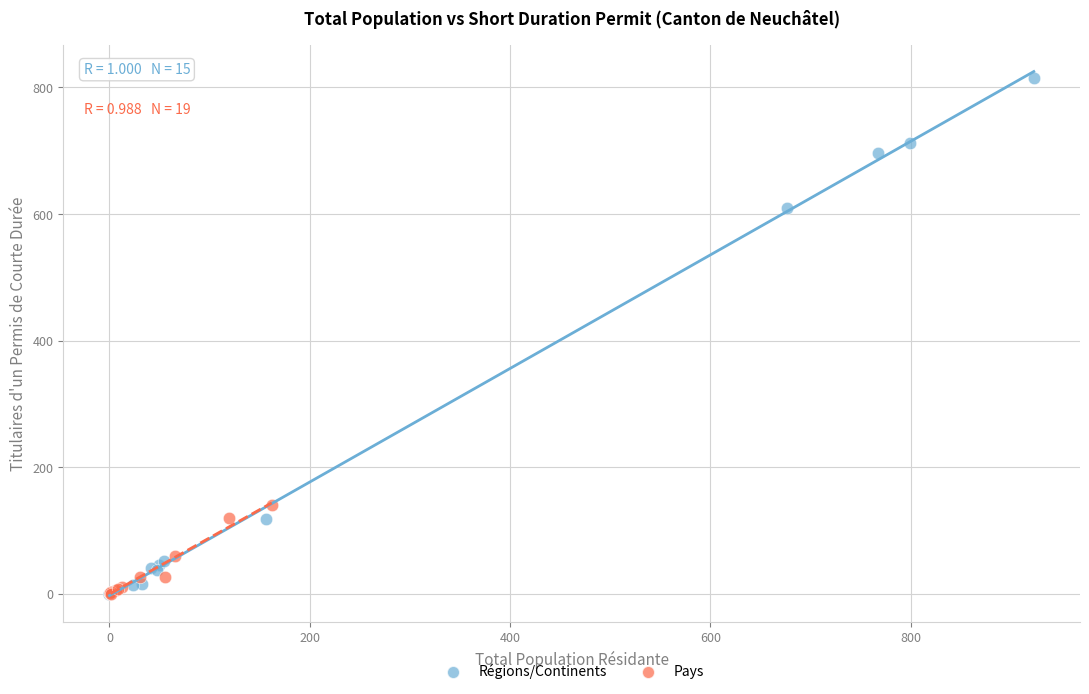

What are all the series names shown in the legend?

Régions/Continents, Pays